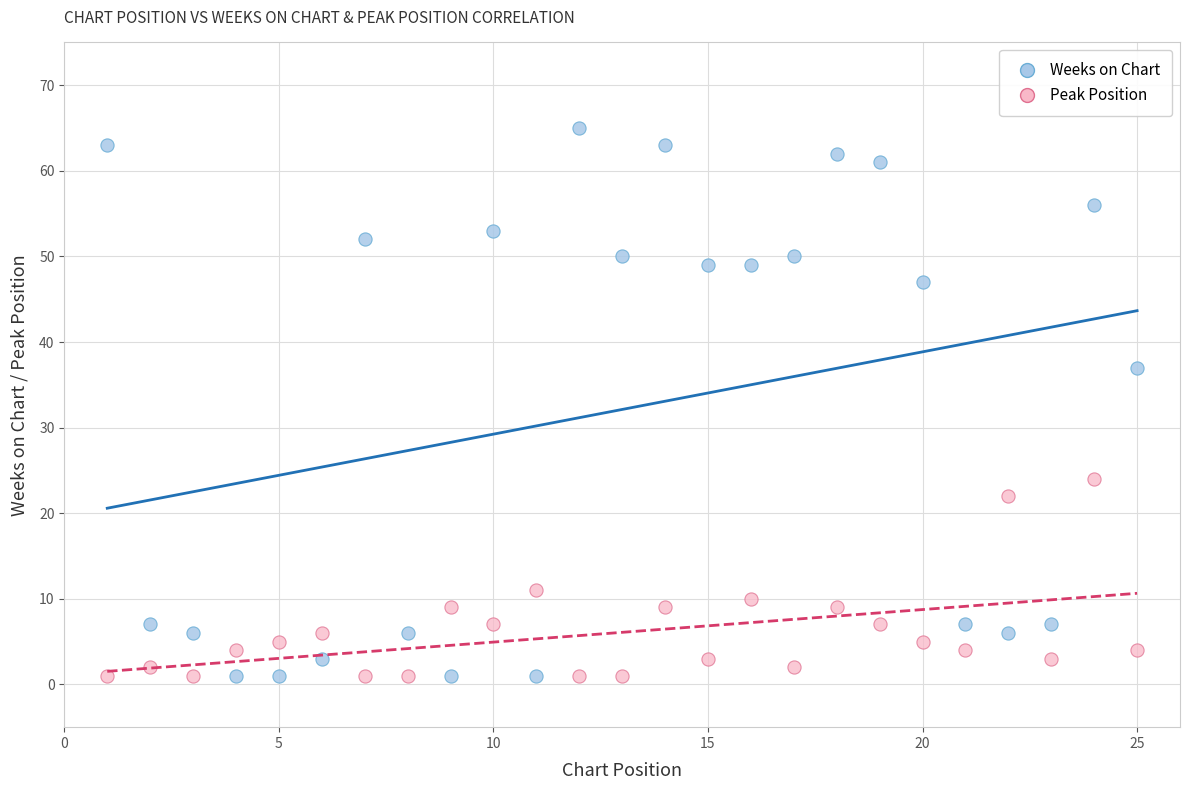

Which series reaches the maximum Y coordinate?

Weeks on Chart